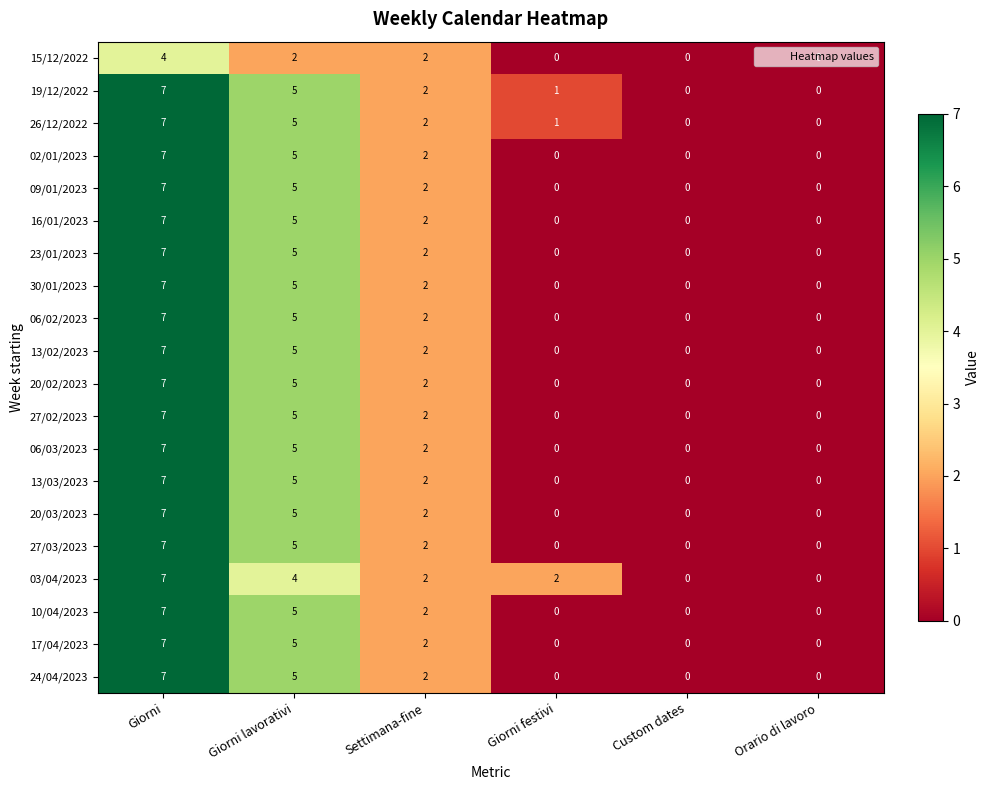

At which label does 26/12/2022 reach its peak?

Giorni